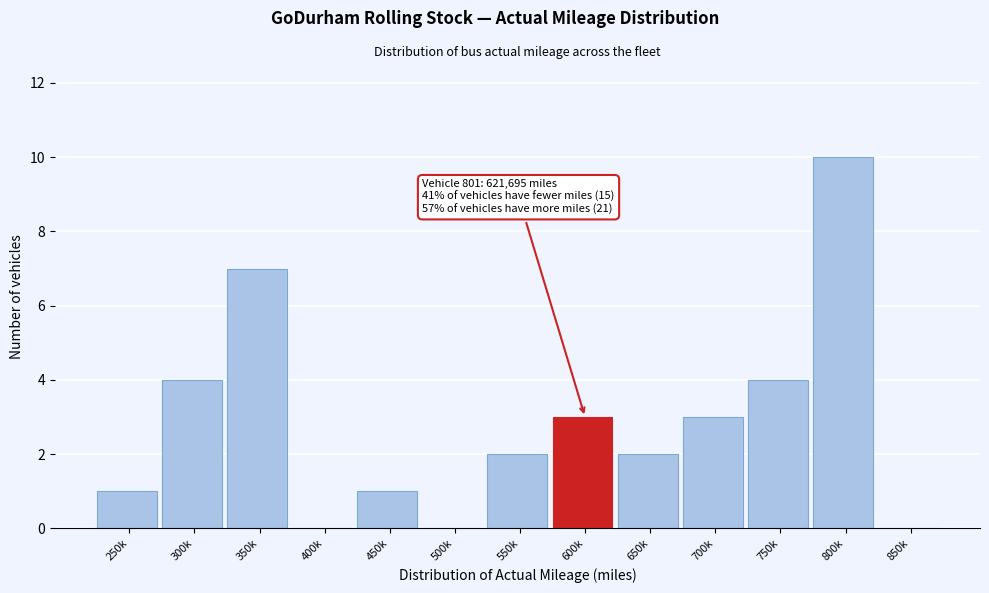

Reading right to left, extract all data points from this chart.

850k=0	800k=10	750k=4	700k=3	650k=2	600k=3	550k=2	500k=0	450k=1	400k=0	350k=7	300k=4	250k=1